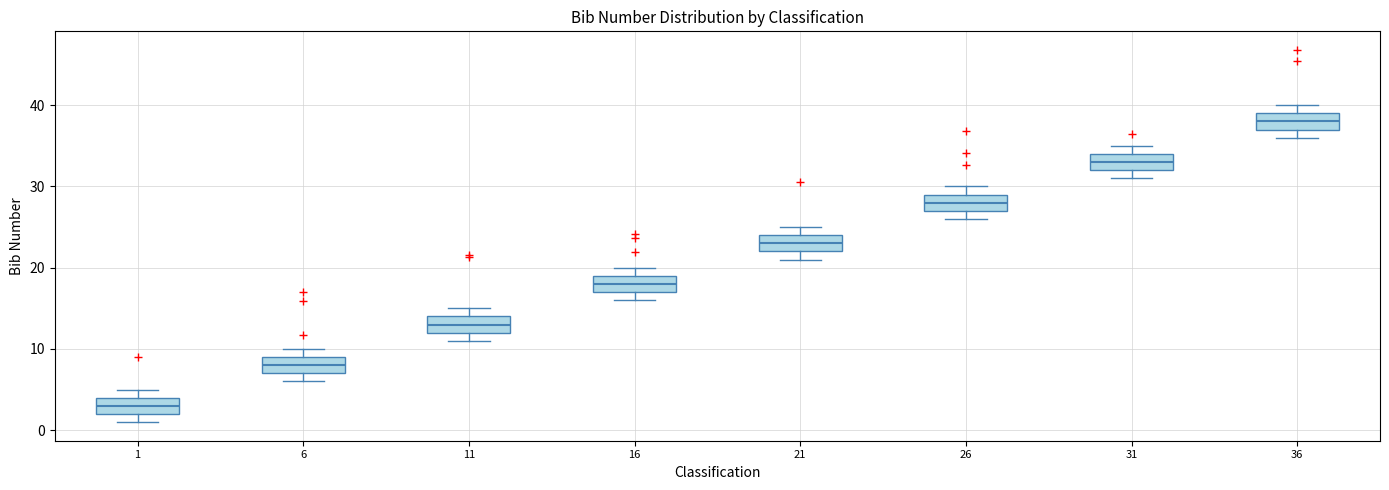

Which box's median line is the highest?

36